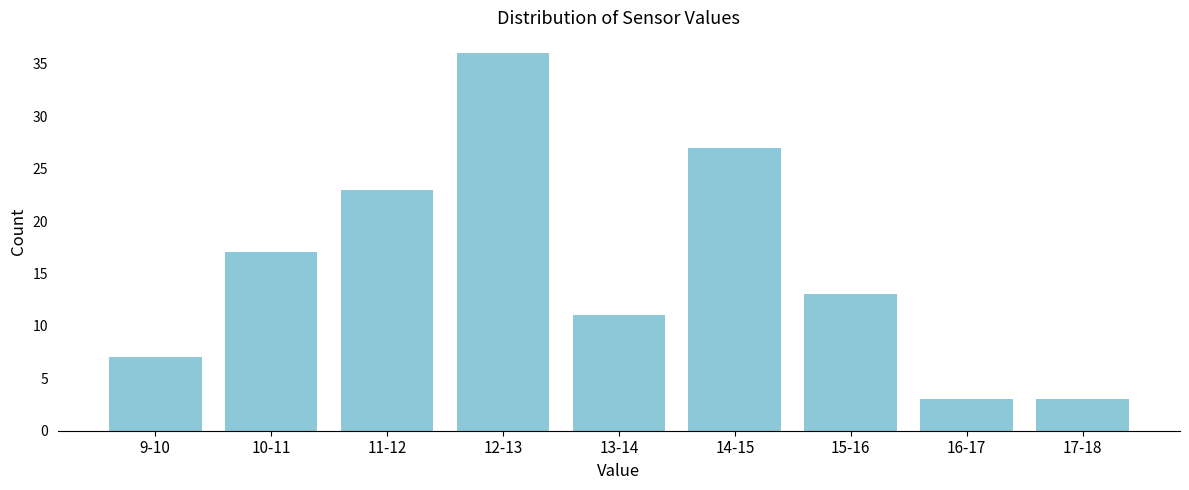

Reading right to left, list all the values displayed in this chart.

17-18=3	16-17=3	15-16=13	14-15=27	13-14=11	12-13=36	11-12=23	10-11=17	9-10=7